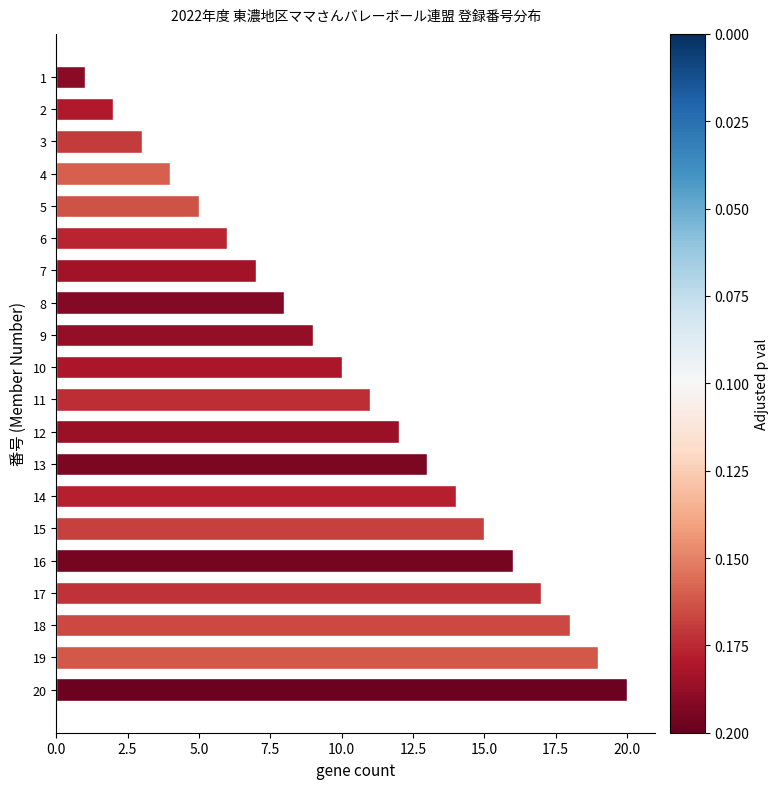

What is the change in value from 6 to 16?

+10